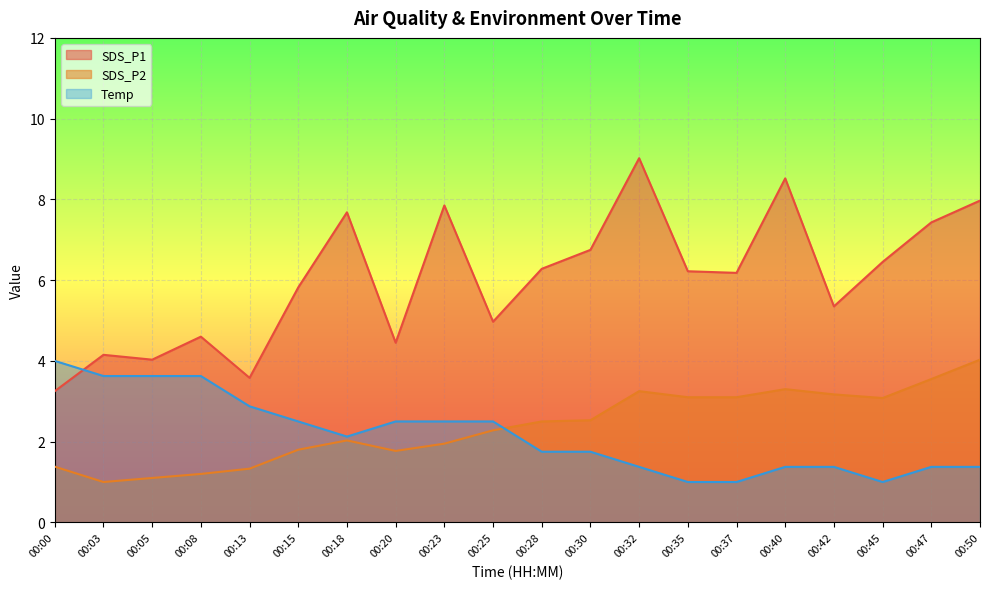

True or false: SDS_P1 and SDS_P2 cross at least once.

False